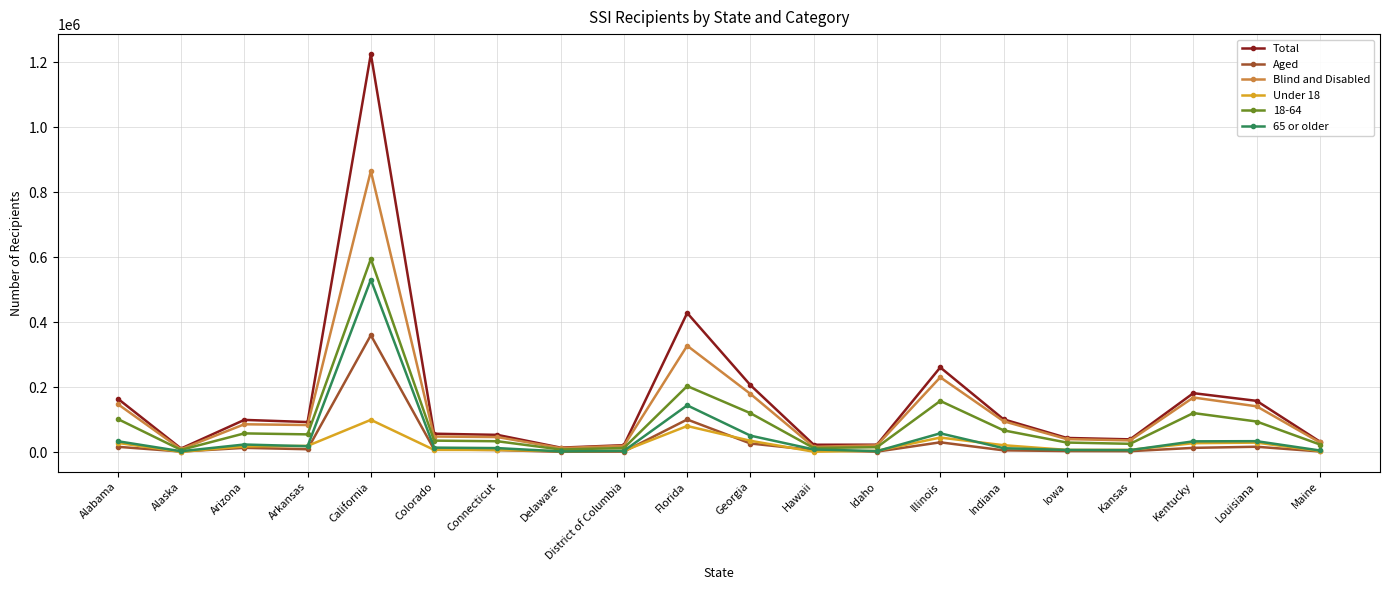

Which series changed the most between Alabama and California?

Total